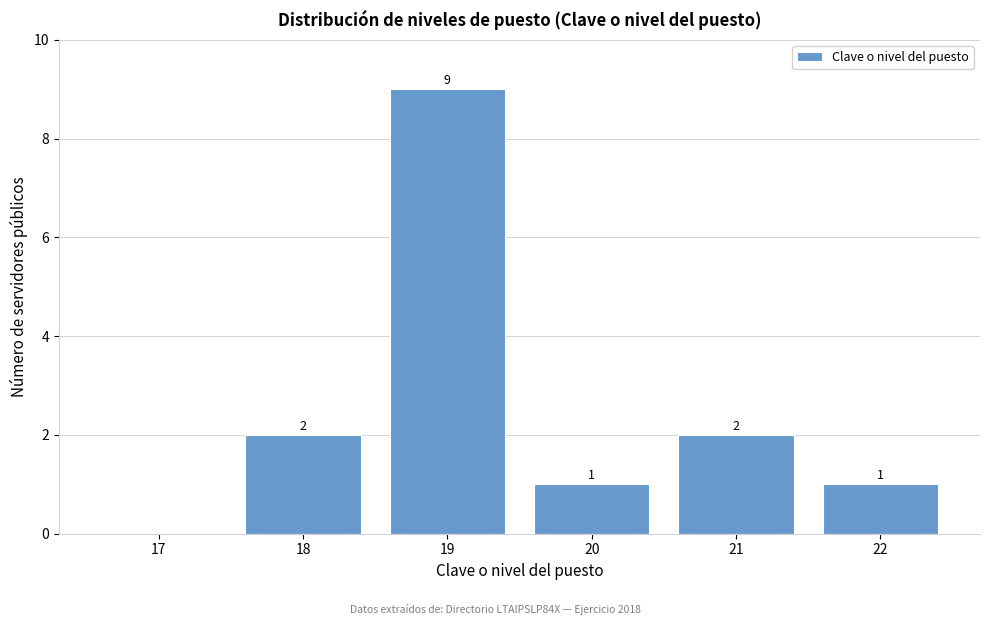

Reading left to right, list all the values displayed in this chart.

17=0	18=2	19=9	20=1	21=2	22=1